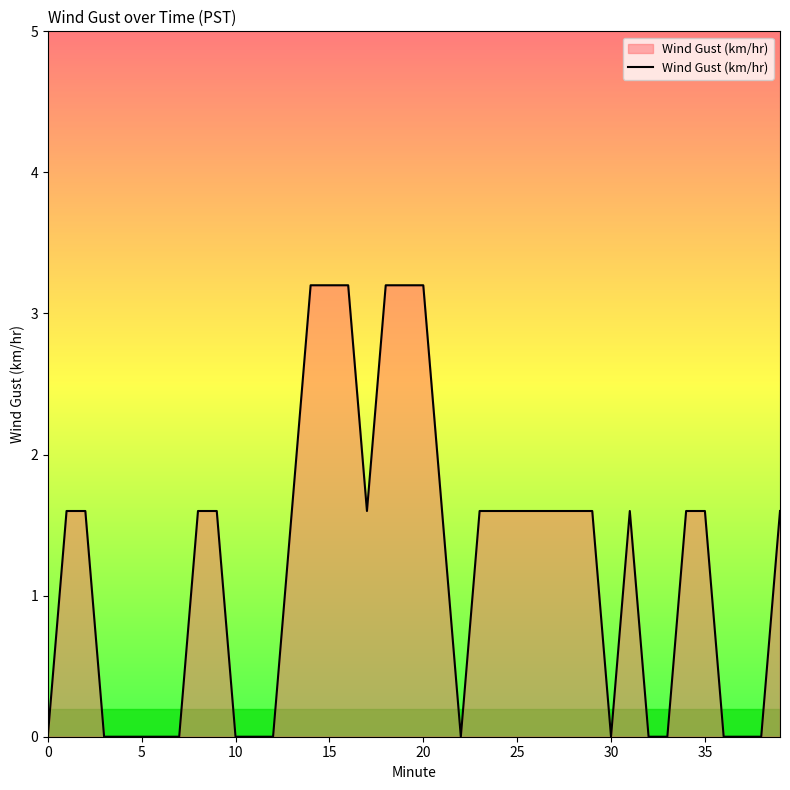

What is the difference between the maximum and minimum values?

3.2